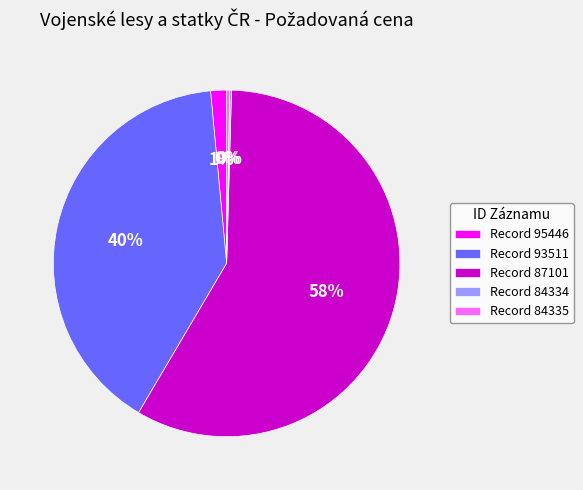

The Record 87101 slice represents 58% of the pie. True or false?

True